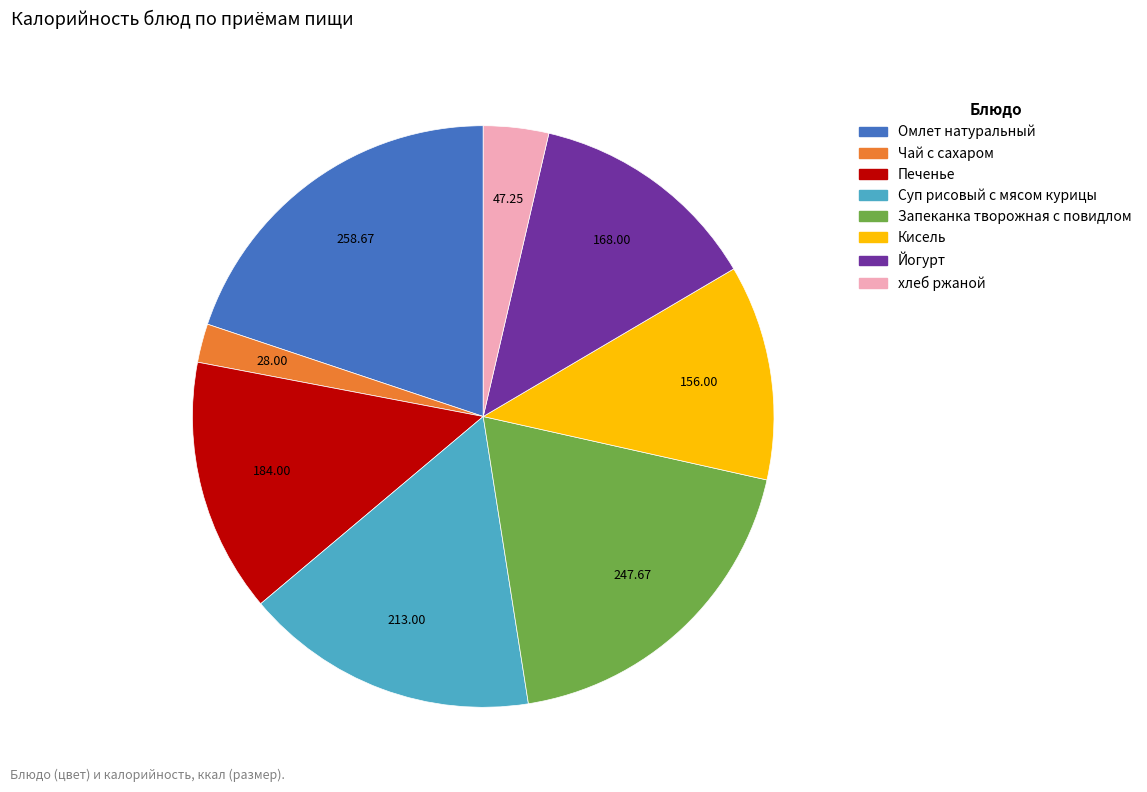

How many segments does this pie chart have?

8